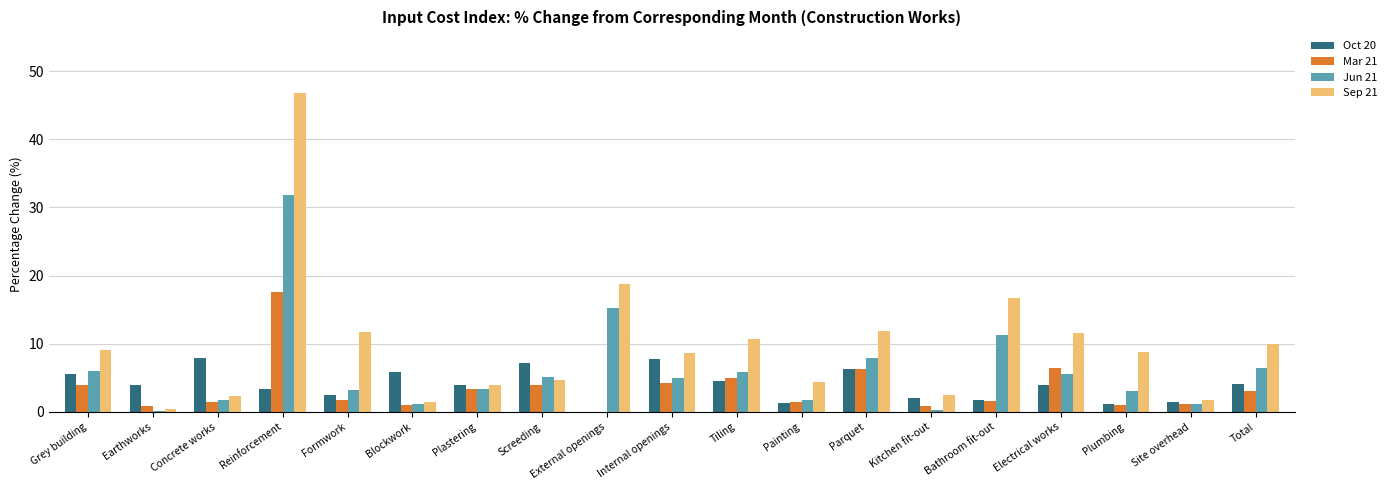

What are all the series names shown in the legend?

Oct 20, Mar 21, Jun 21, Sep 21